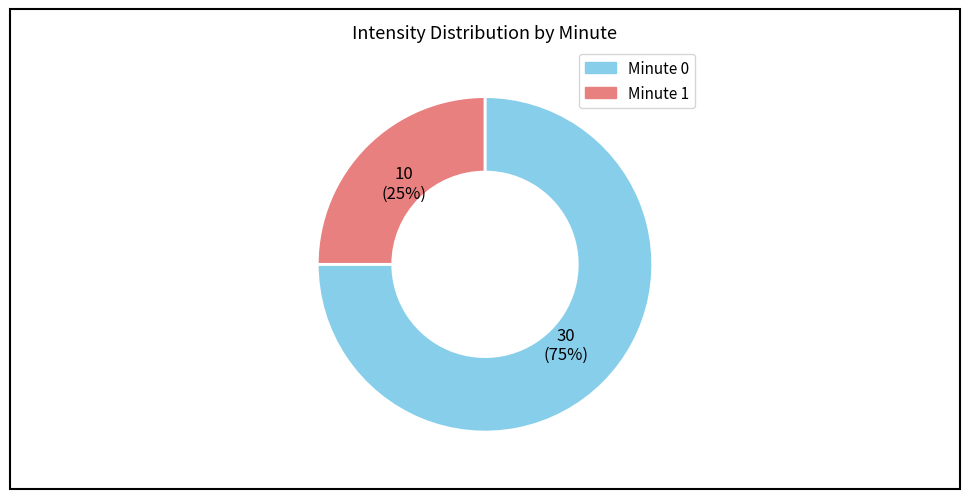

How many segments does this pie chart have?

2